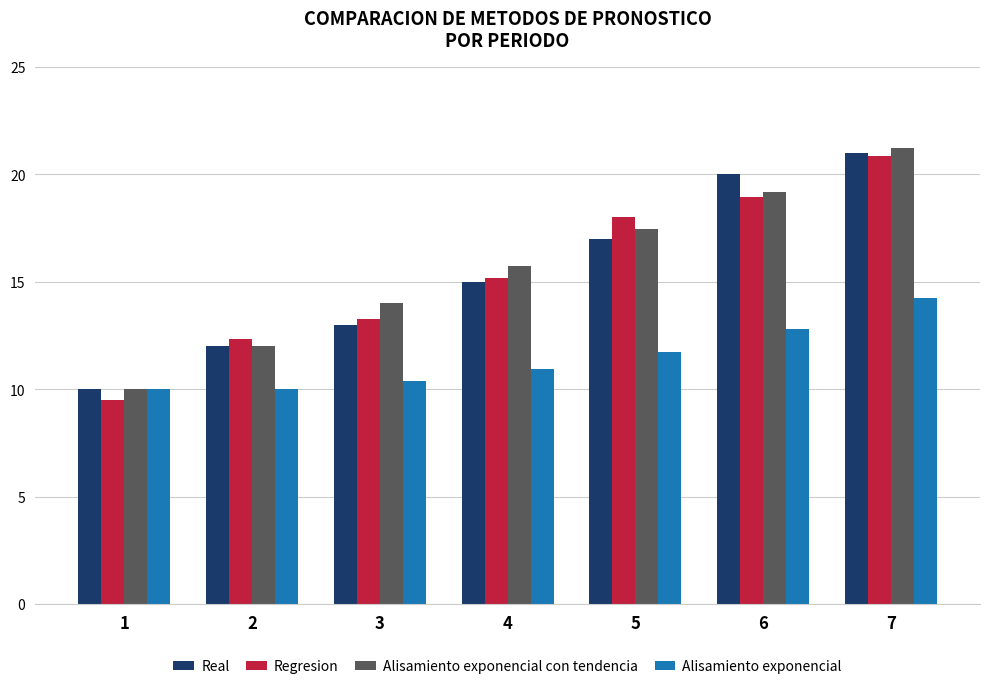

Which label corresponds to the largest value in the chart?

7